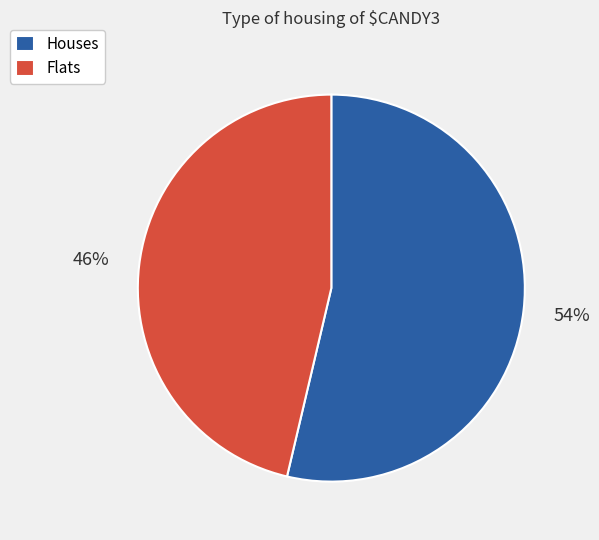

To the nearest percent, what is the average slice percentage?

50%